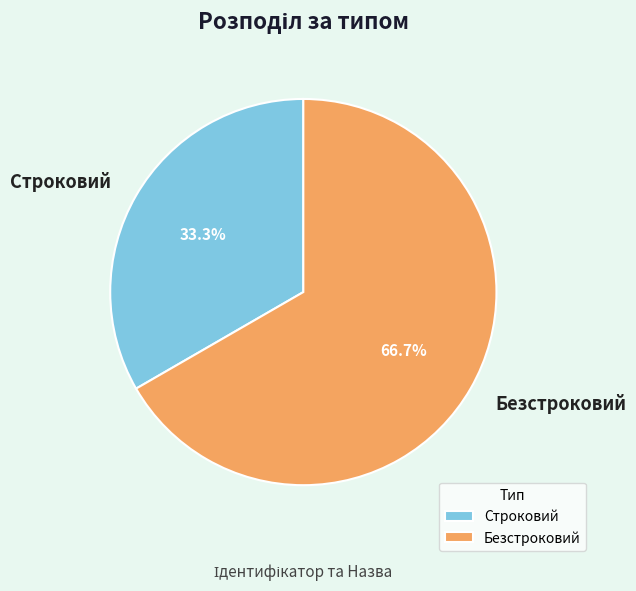

Approximately how many times larger is the value at Безстроковий compared to Строковий?

2.0